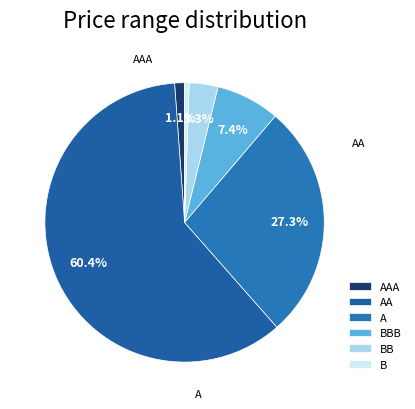

What portion of the pie excludes BB?

96.7%